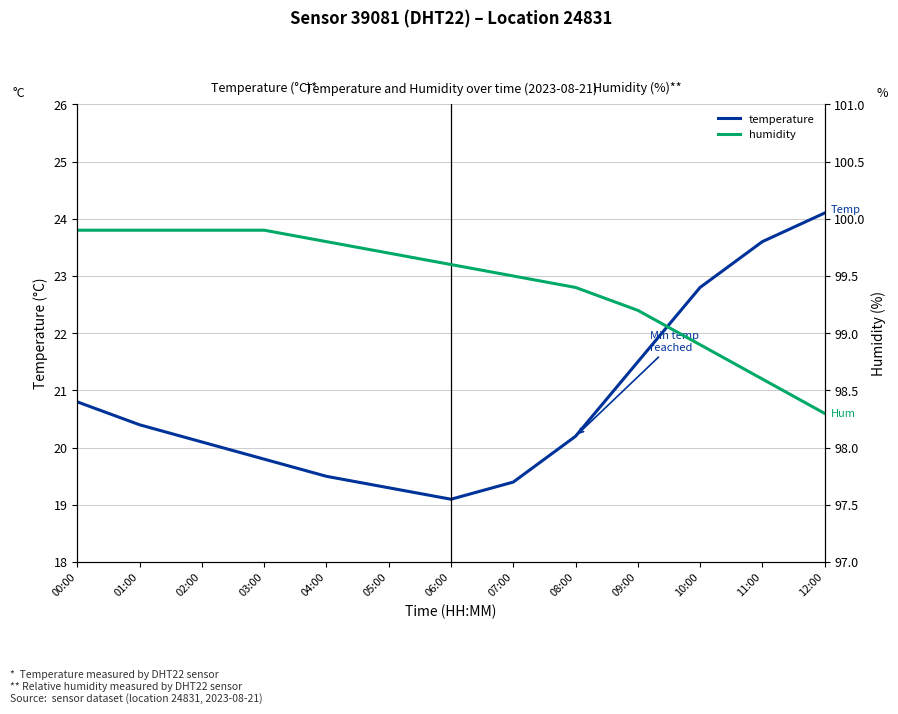

True or false: humidity and temperature cross at least once.

False